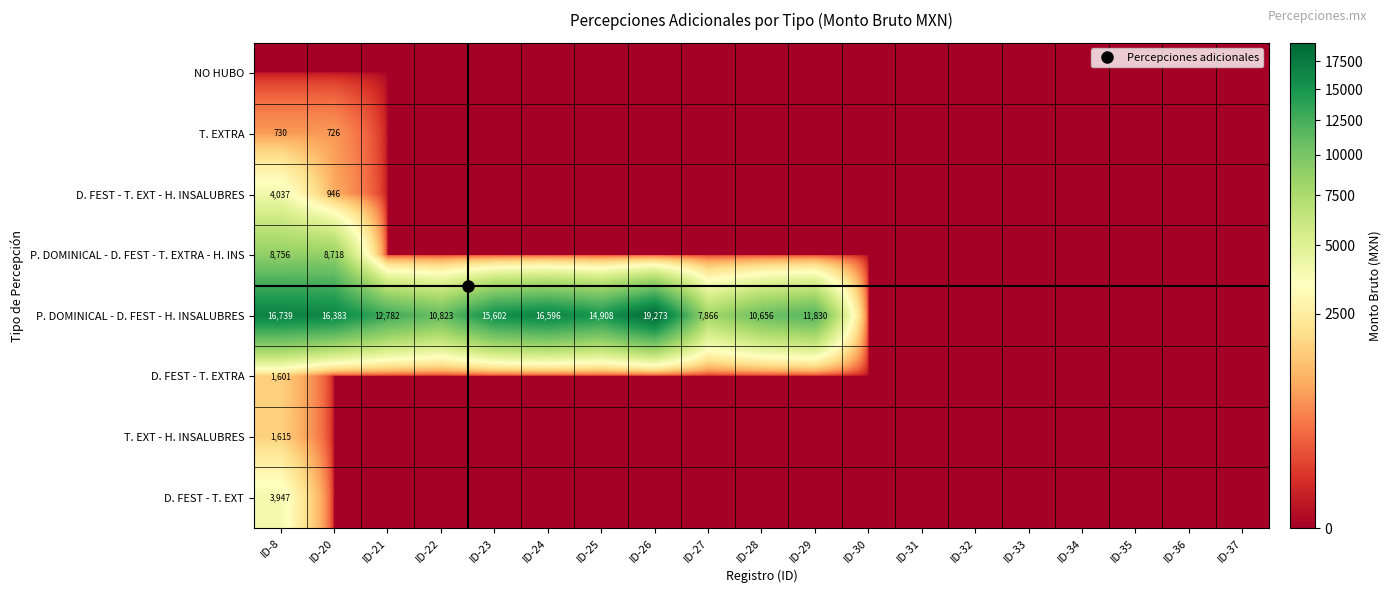

The D. FEST - T. EXT - H. INSALUBRES series shows -2159.5 at ID-30. True or false?

False